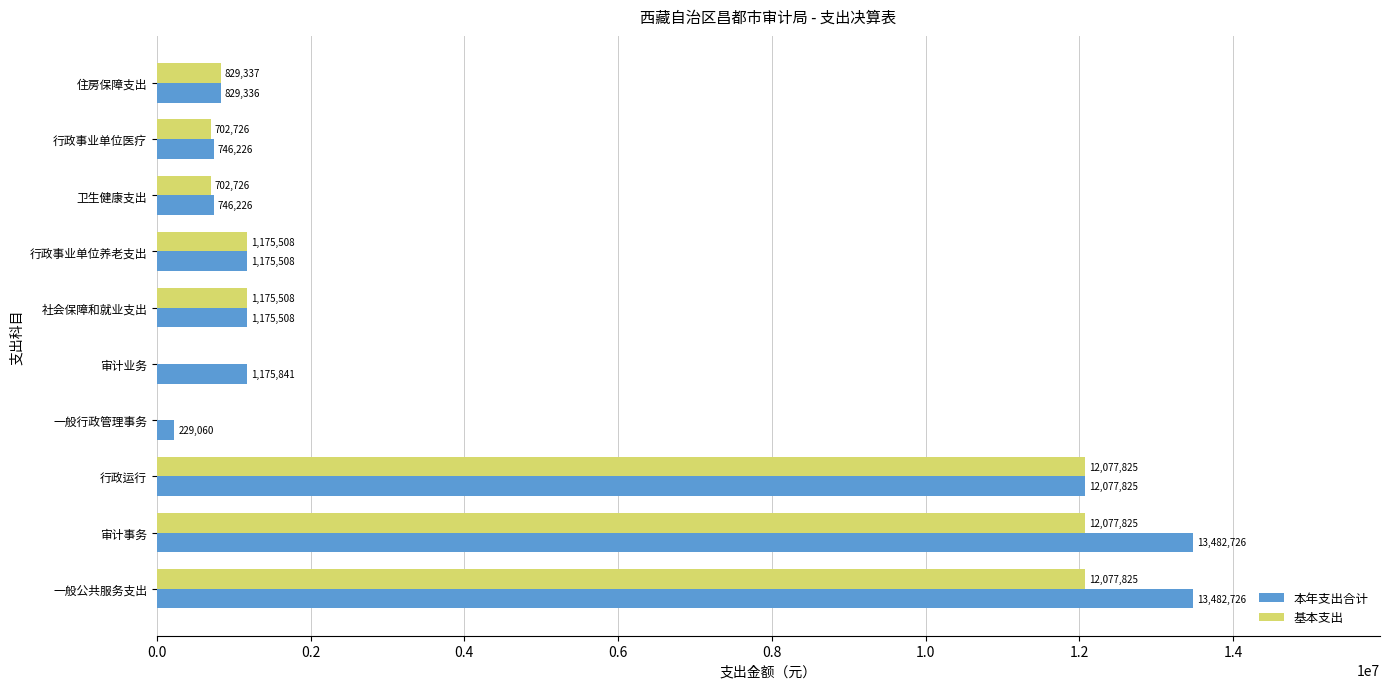

The value of 基本支出 at 住房保障支出 is 829337.0. True or false?

True